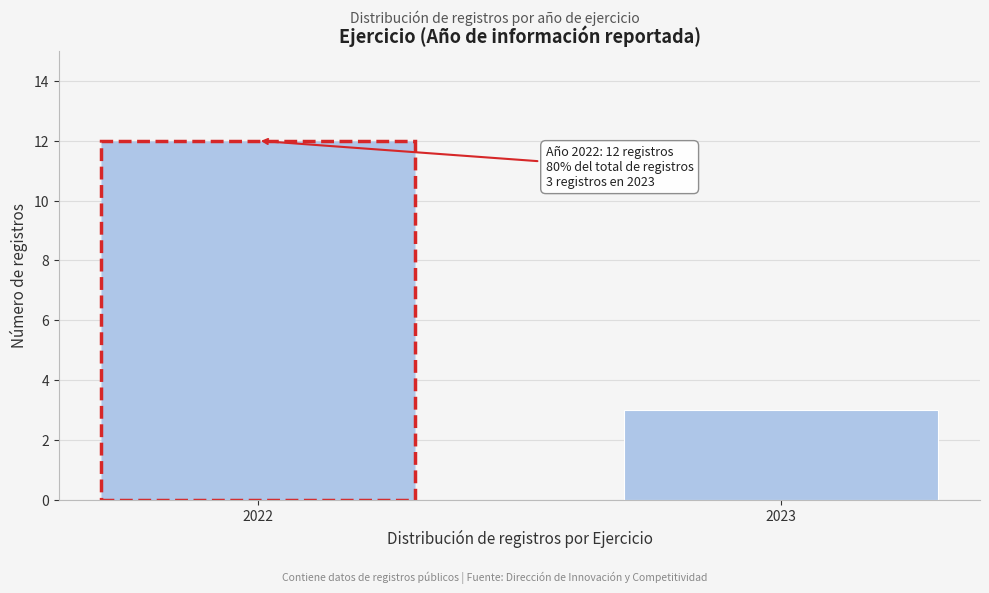

Reading left to right, extract all data points from this chart.

2022=12	2023=3